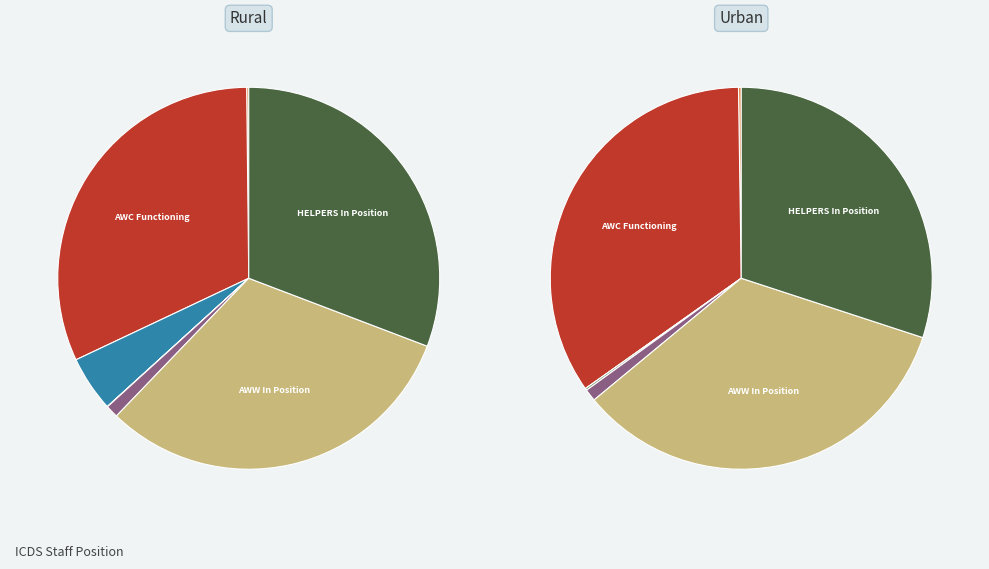

Between 7 and 5, which is larger?

7